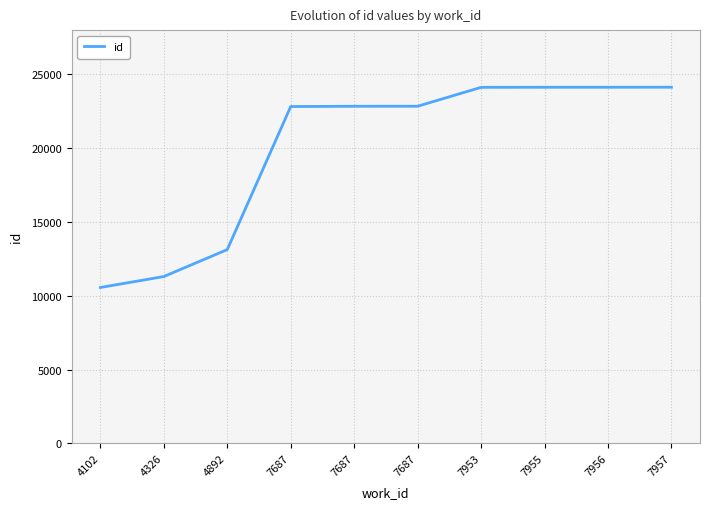

How many lines are shown in the chart?

1